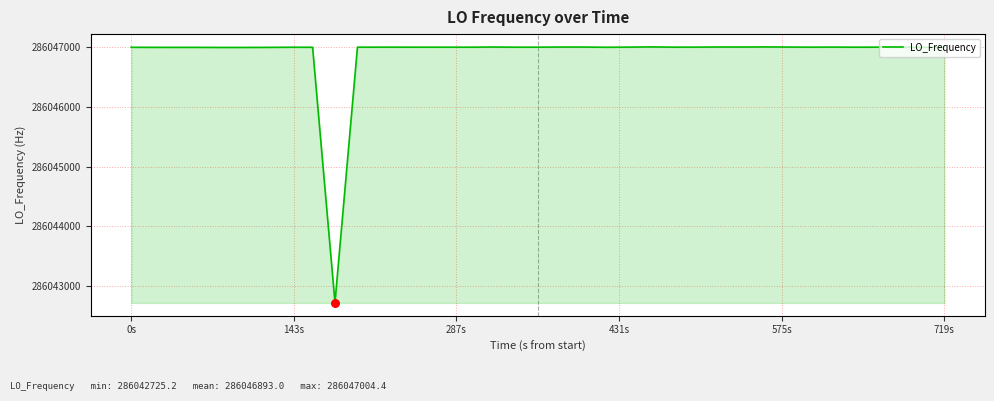

What is the maximum value shown in the chart?

286047004.4